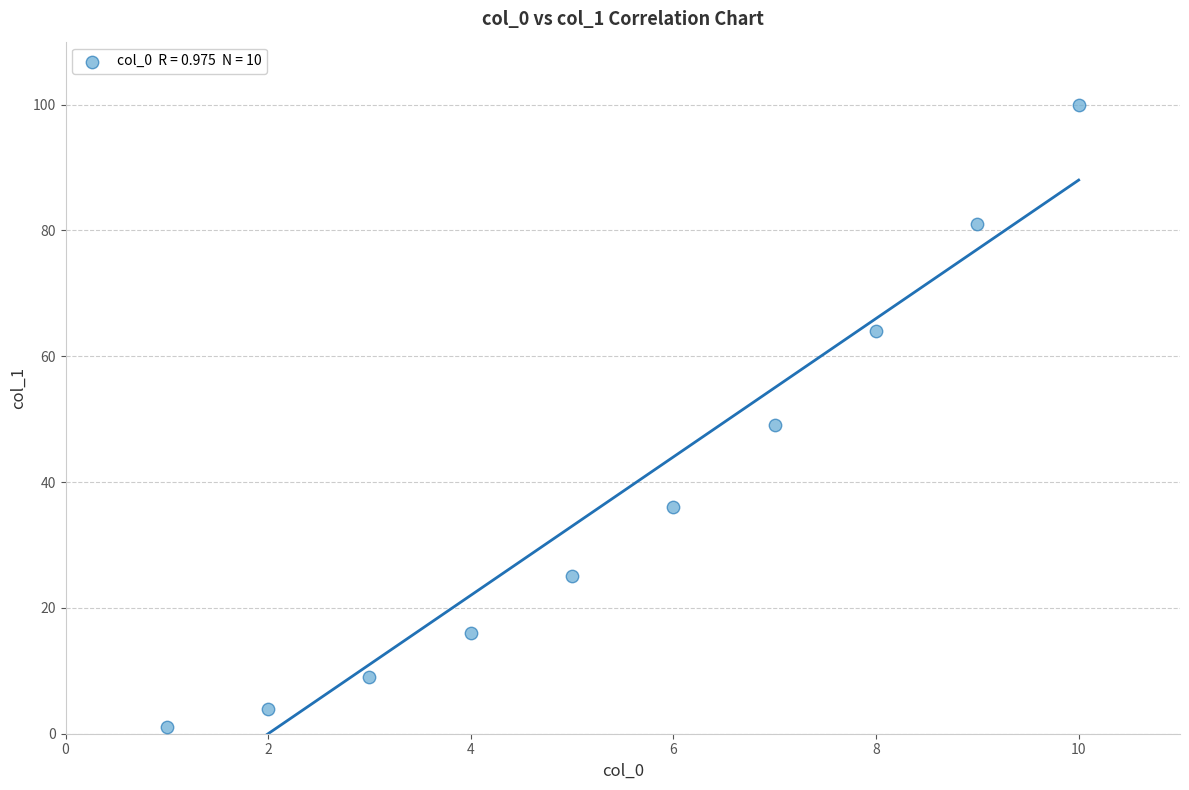

What is the range of X values (max minus min)?

9